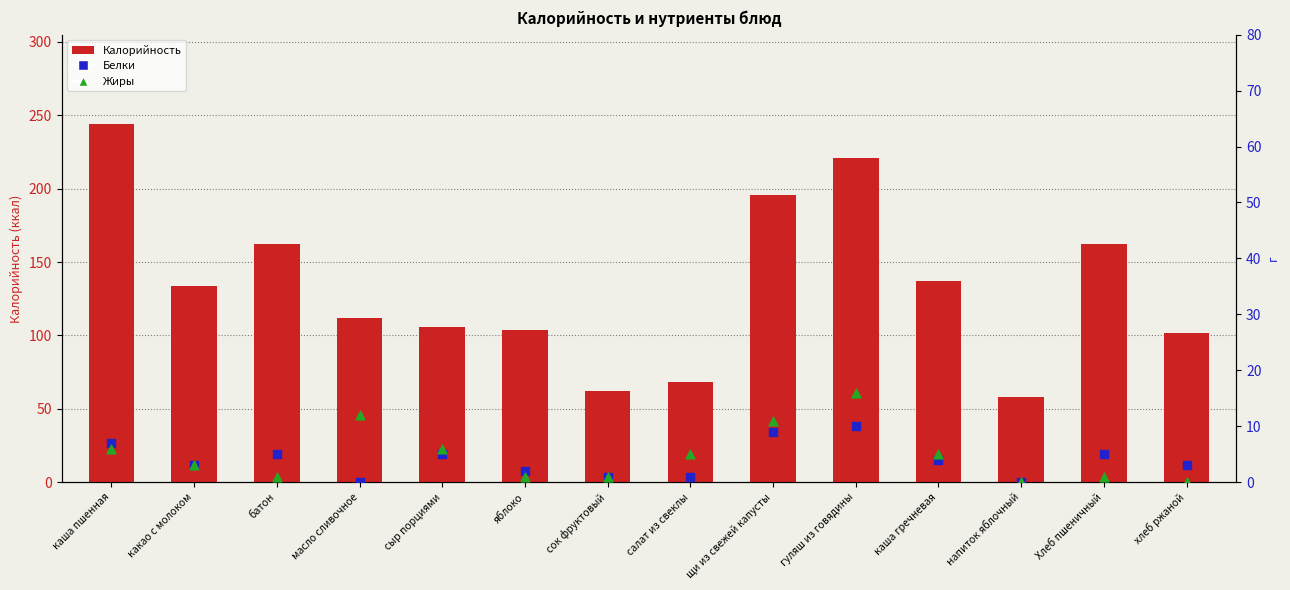

Which series has the largest total across all categories?

Калорийность